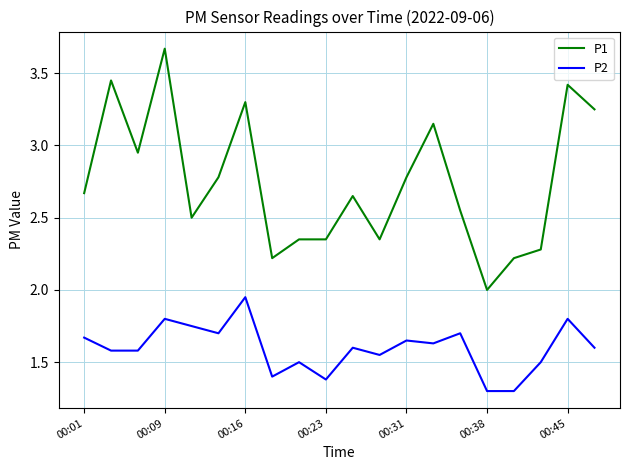

True or false: P2 and P1 intersect in this chart.

False